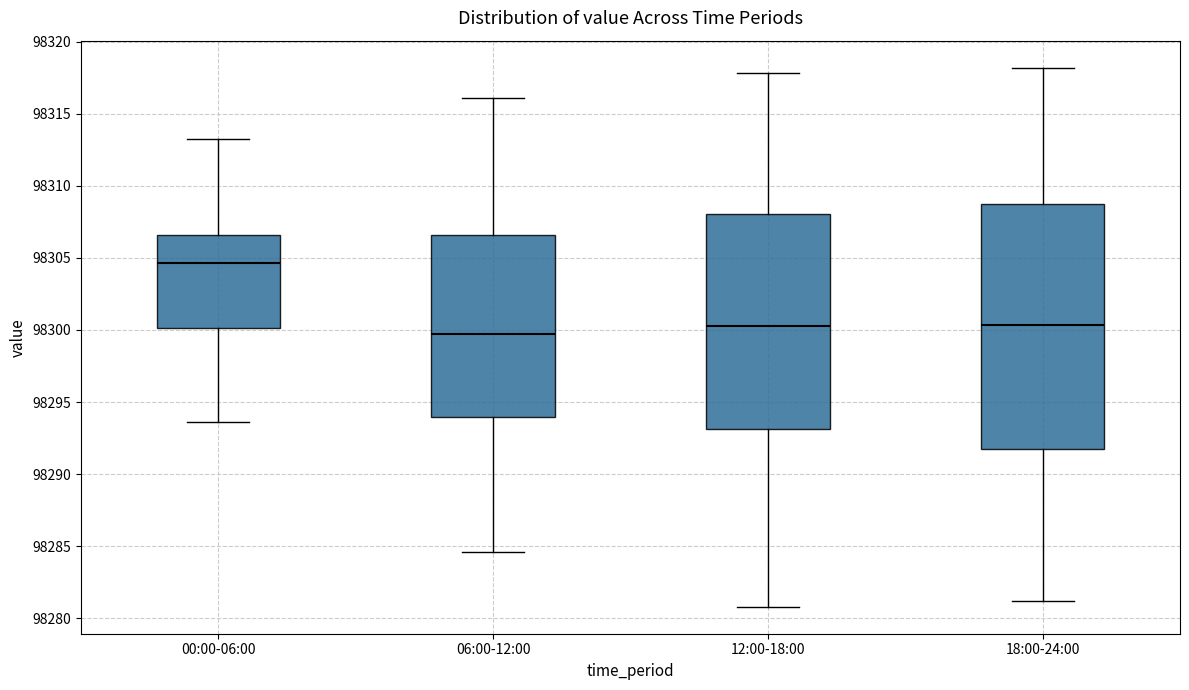

Which box's median line is the highest?

00:00-06:00